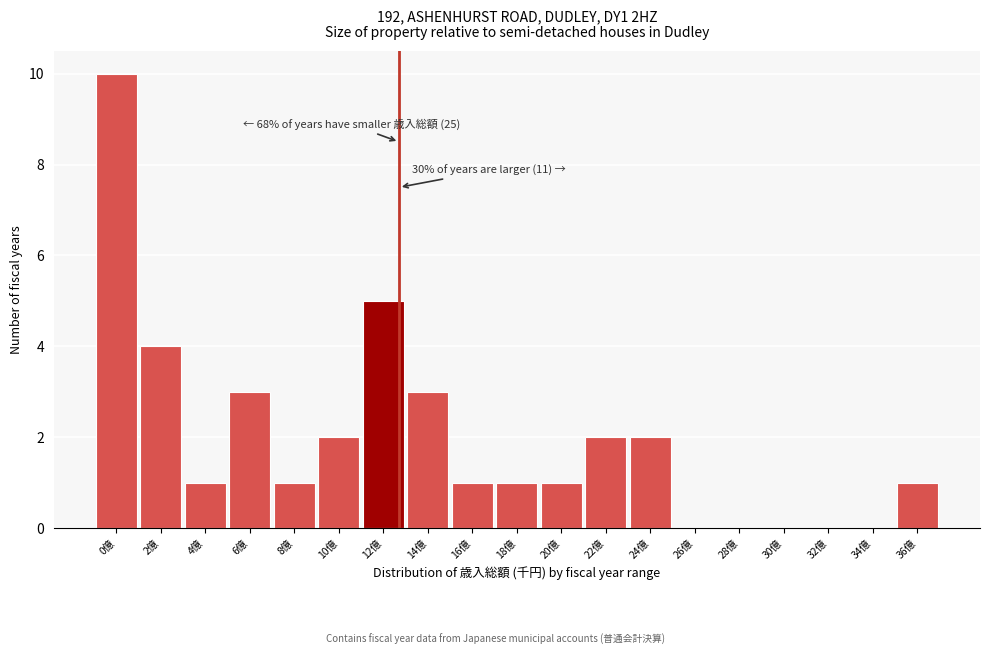

What is the ratio of the value at 12億 to the value at 14億?

1.7